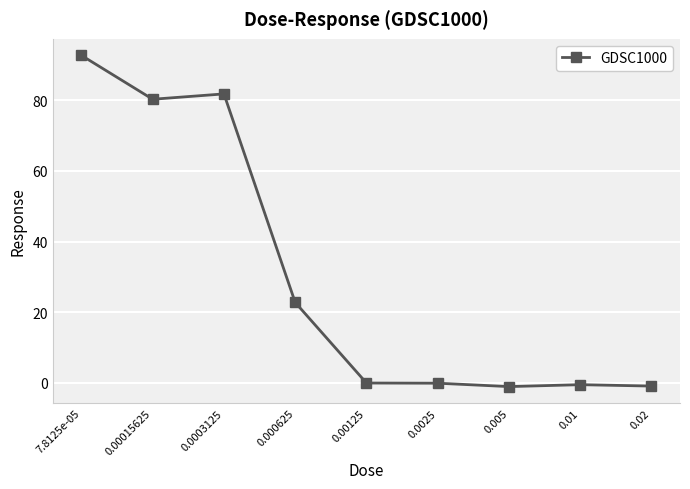

What is the maximum value shown in the chart?

92.7